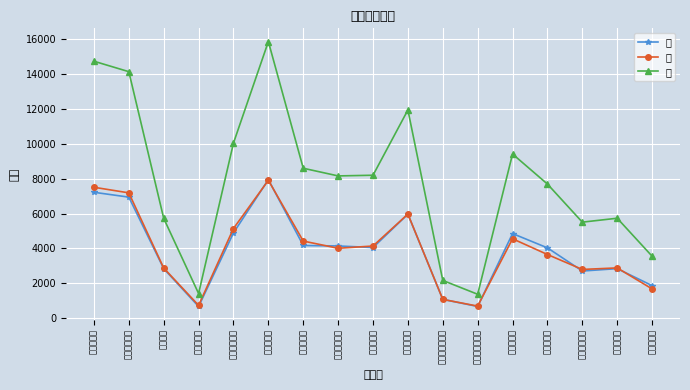

What is the average value of the 男 series?

3938